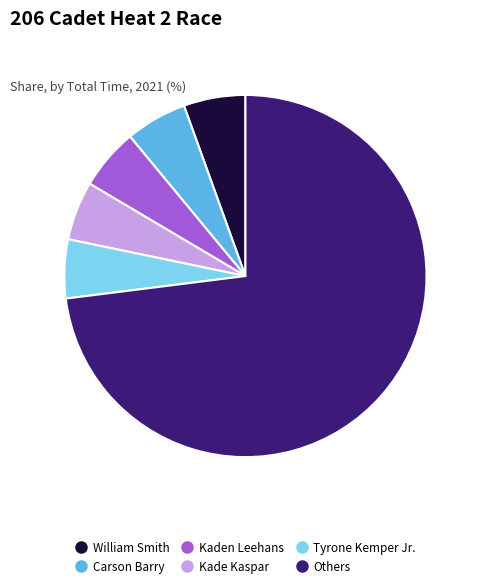

Count the number of slices in the pie.

6